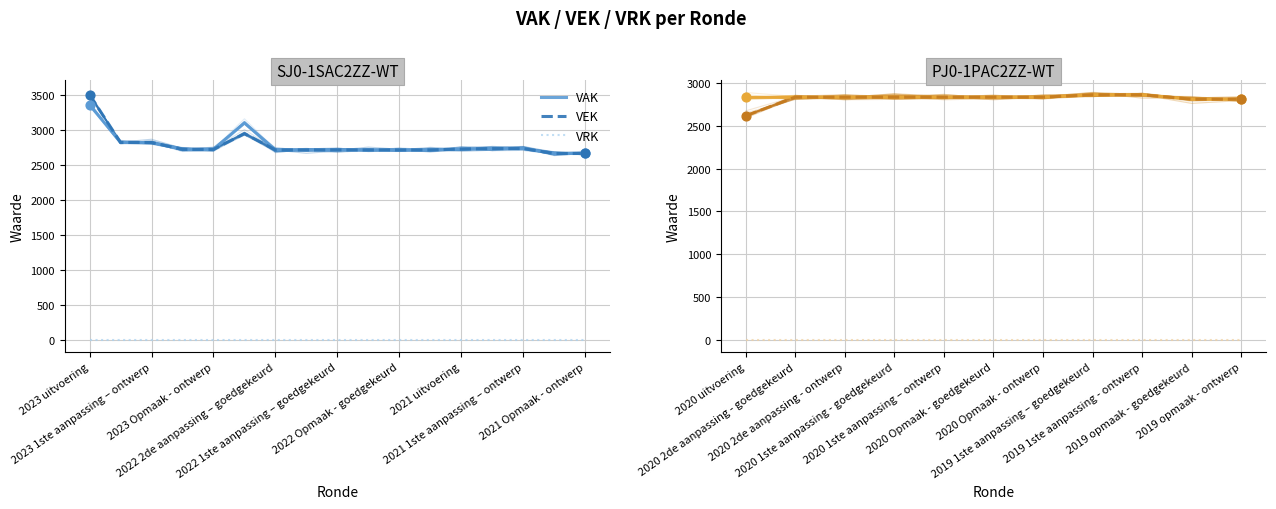

Which series contains the lowest Y value?

VRK